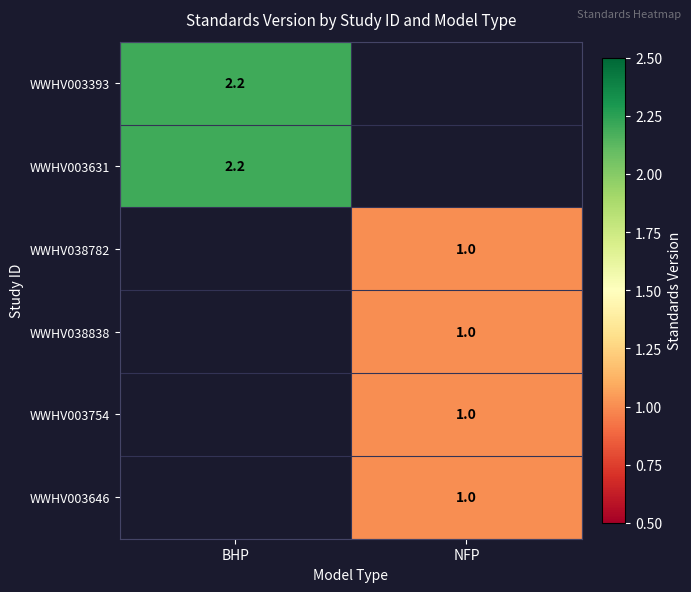

The value of WWHV003754 at NFP is 1.0. True or false?

True